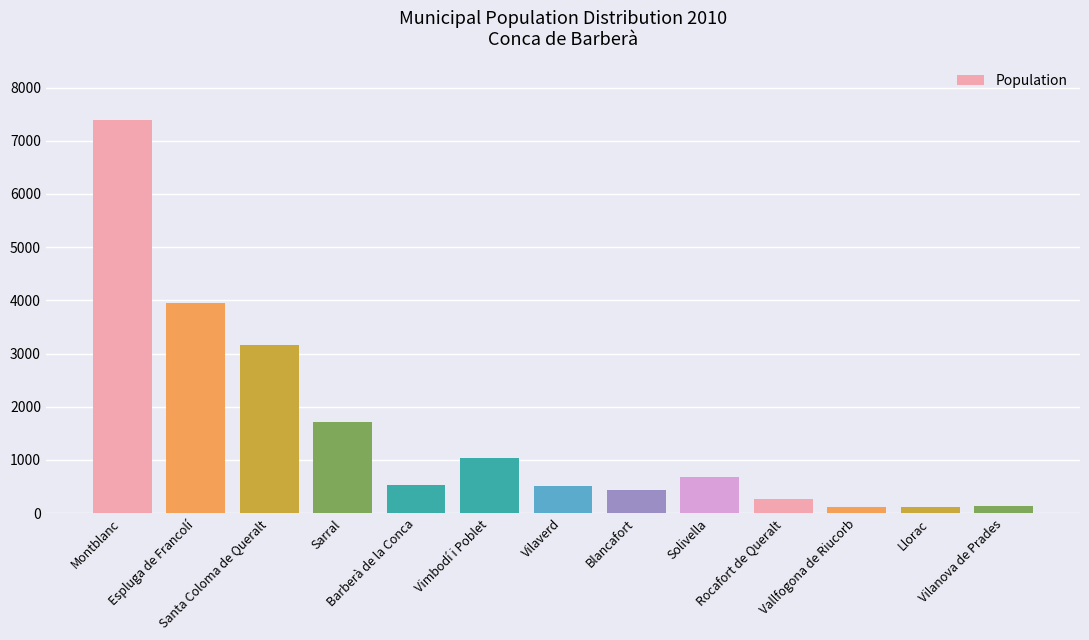

What is the difference between the second highest and minimum values?

3842